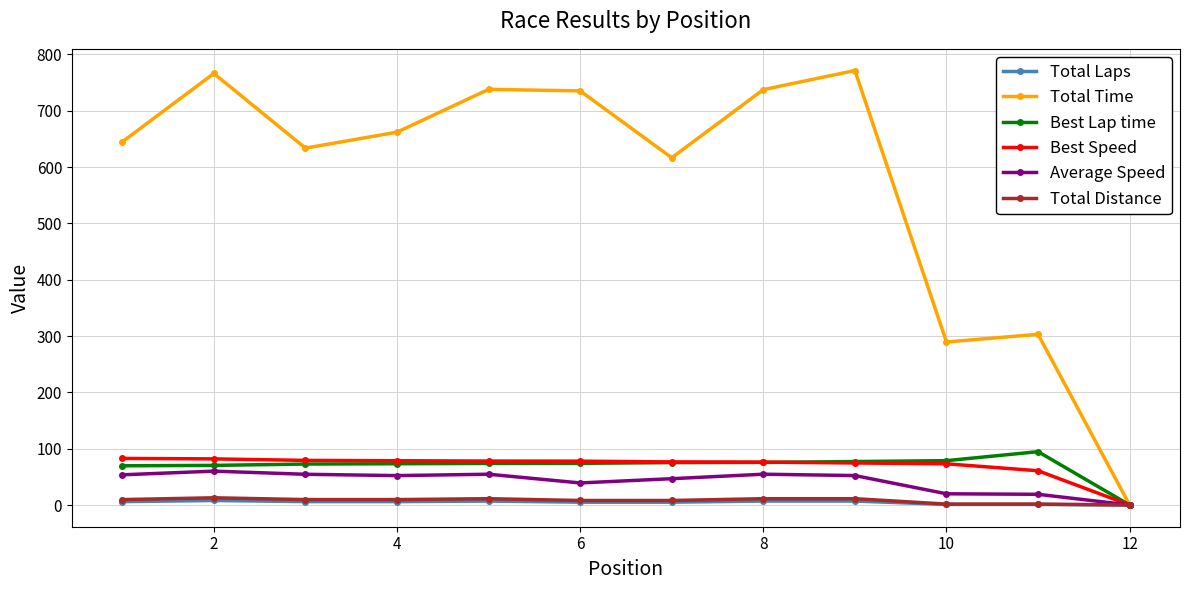

What is the maximum value shown in the chart?

771.4